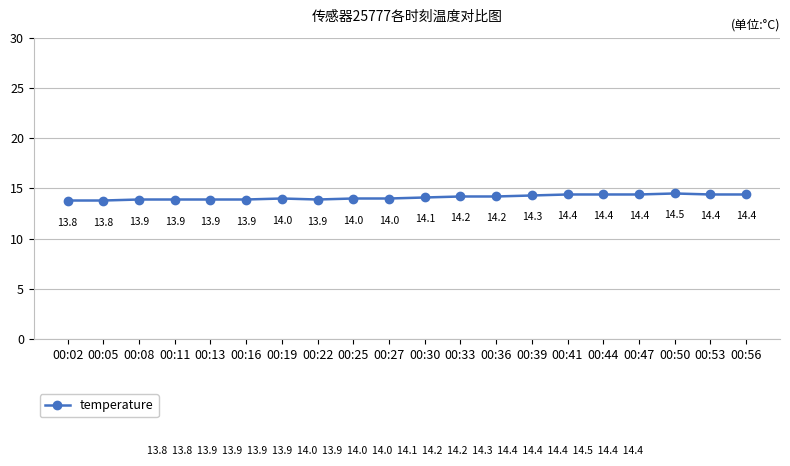

What is the change in value from 00:39 to 00:50?

+0.2